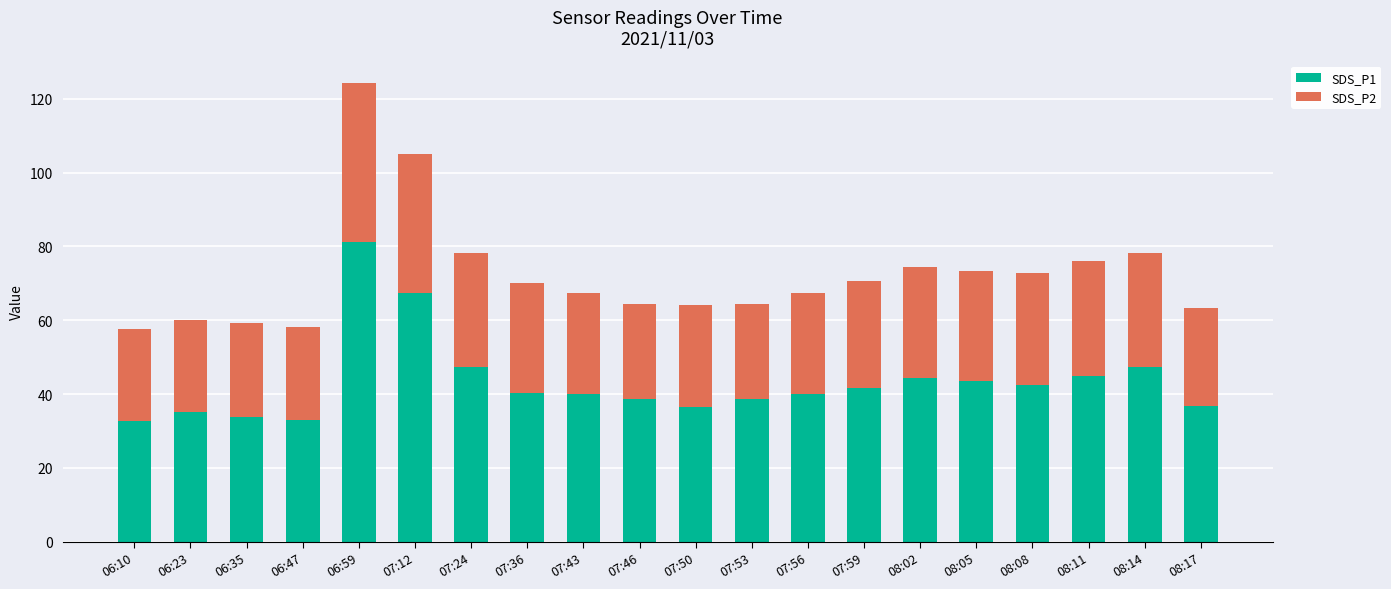

What is the total value across all series at 08:08?

72.9